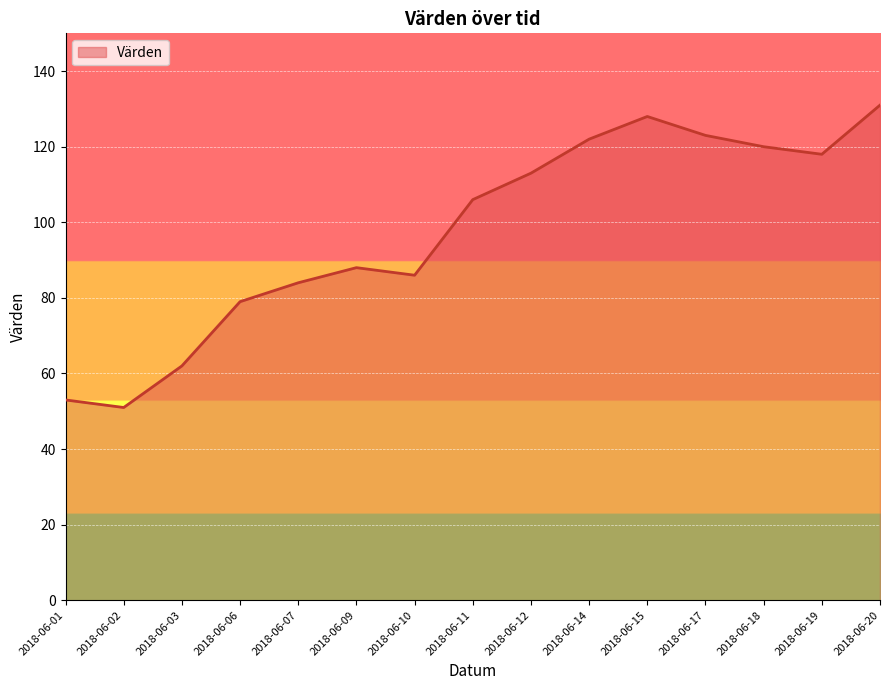

What is the ratio of the value at 2018-06-17 to the value at 2018-06-06?

1.6